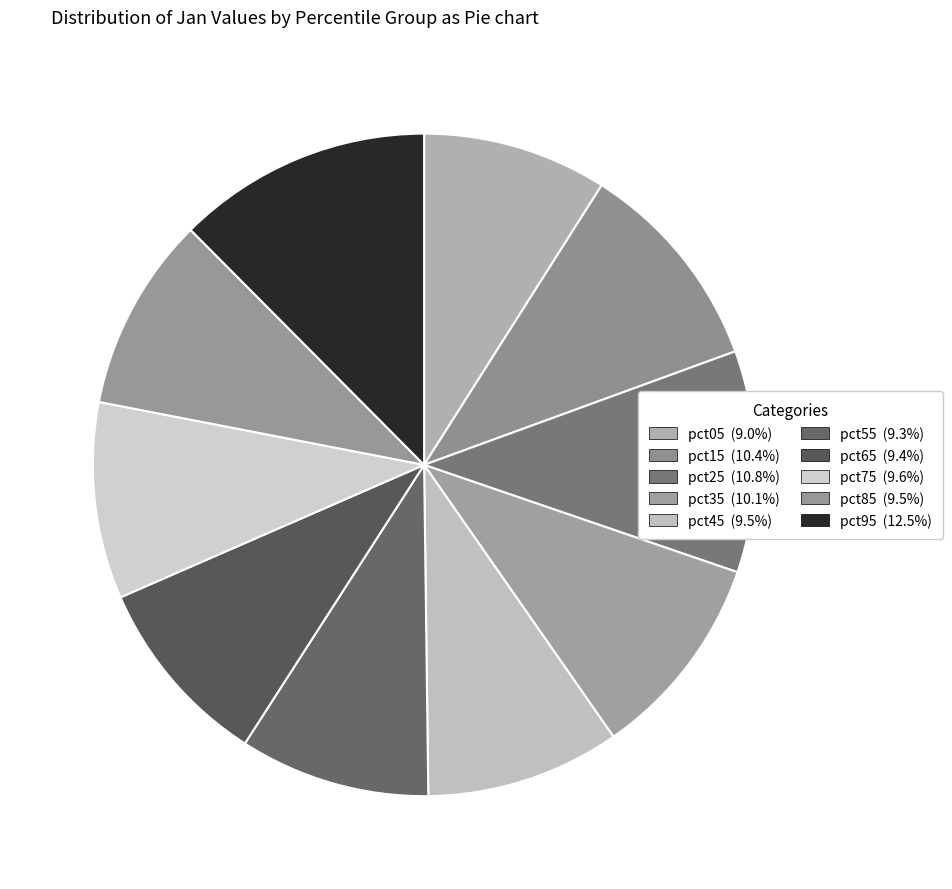

Count the number of slices in the pie.

10